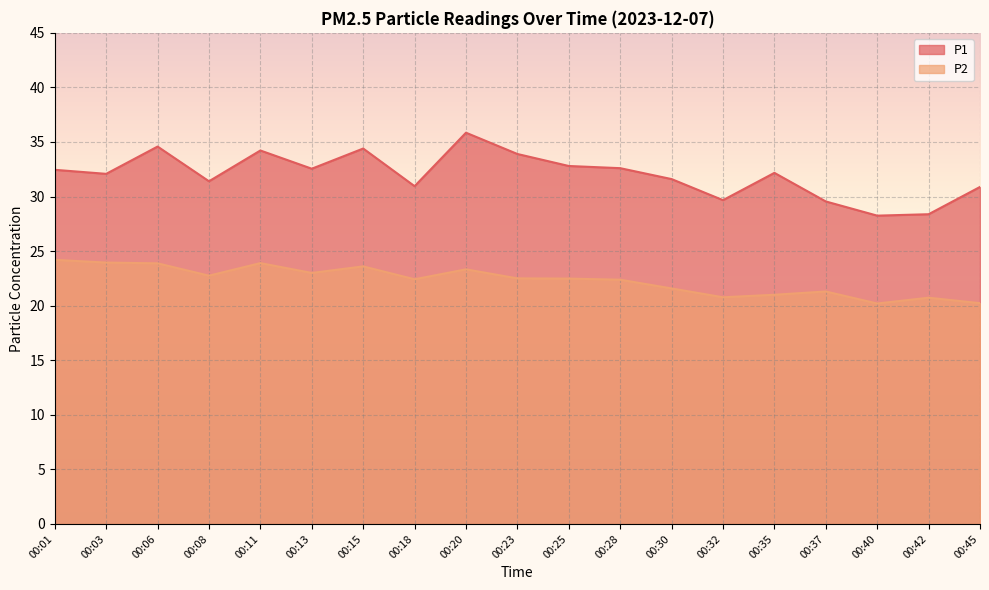

What is the total value across all series at 00:01?

56.7